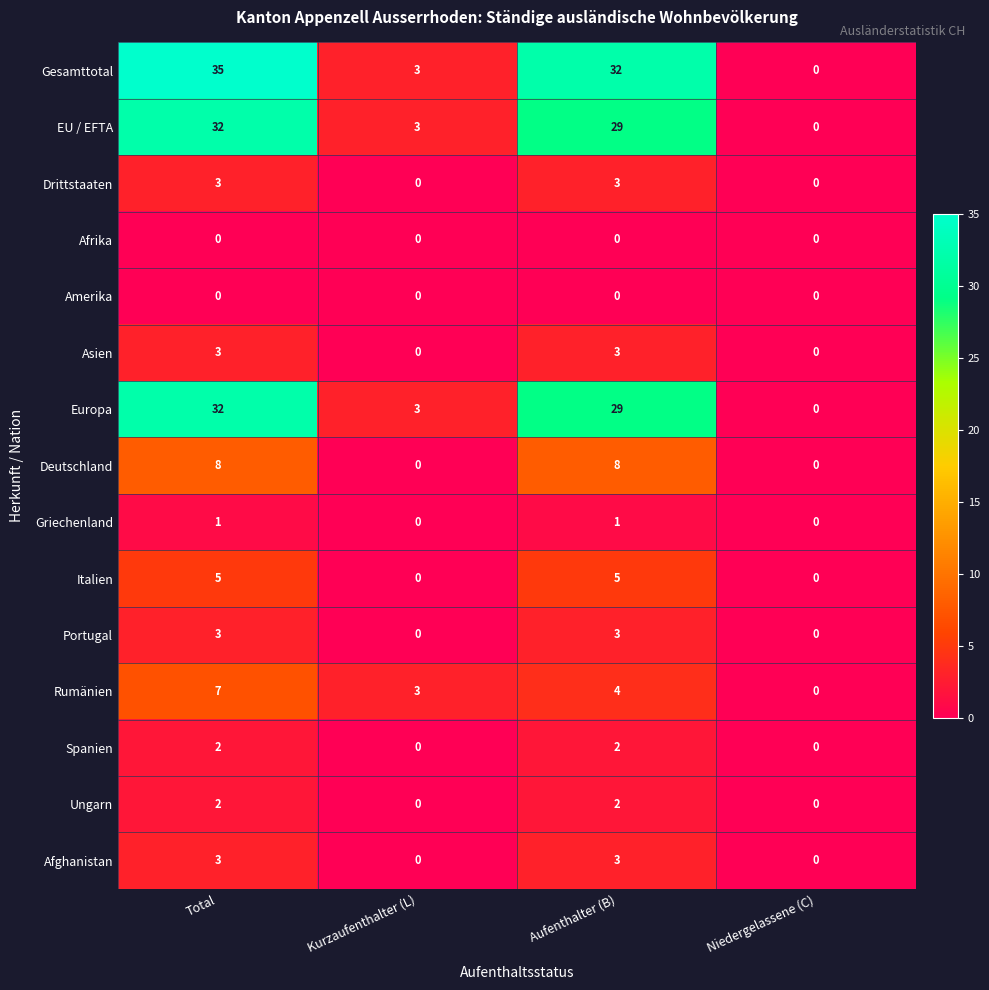

True or false: Italien has a value of 8 at Aufenthalter (B).

False